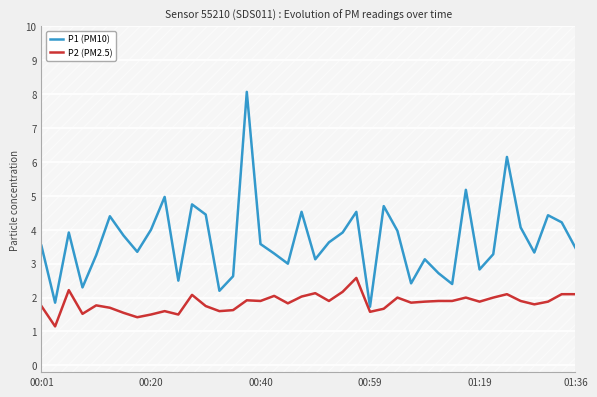

How many interior local peaks does the P1 (PM10) series have?

12